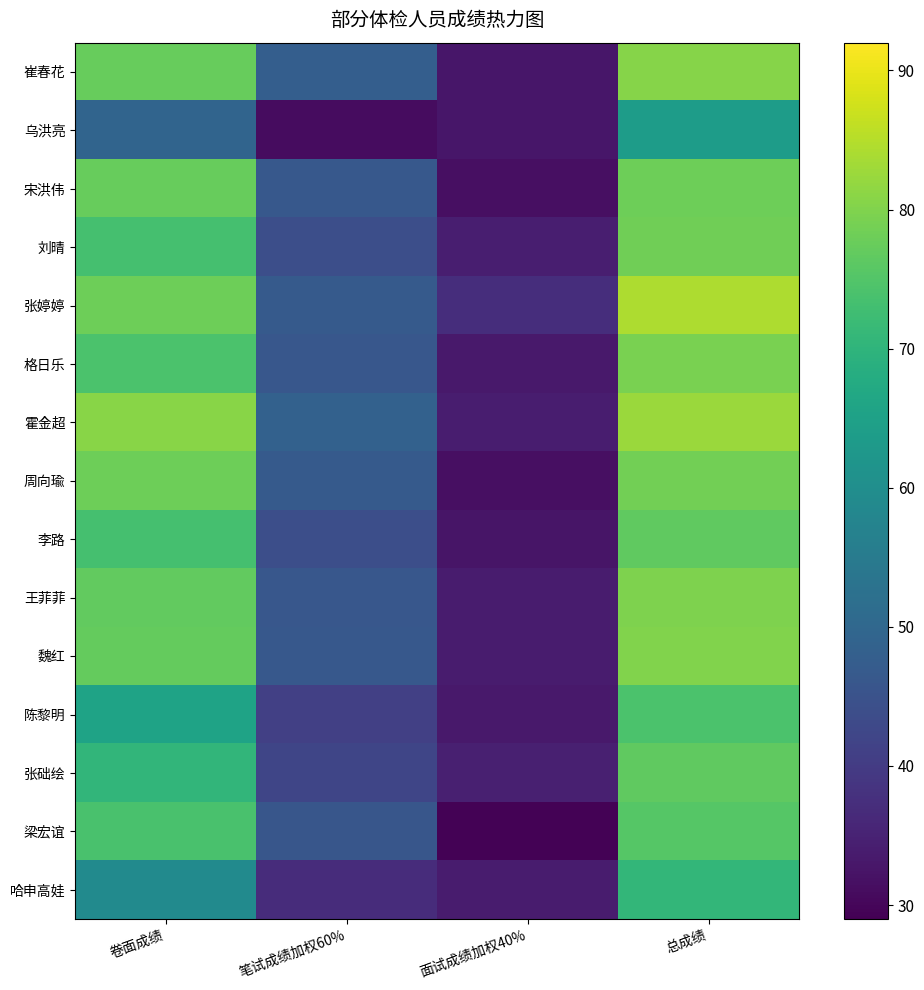

Which series has the largest range (max minus min)?

霍金超